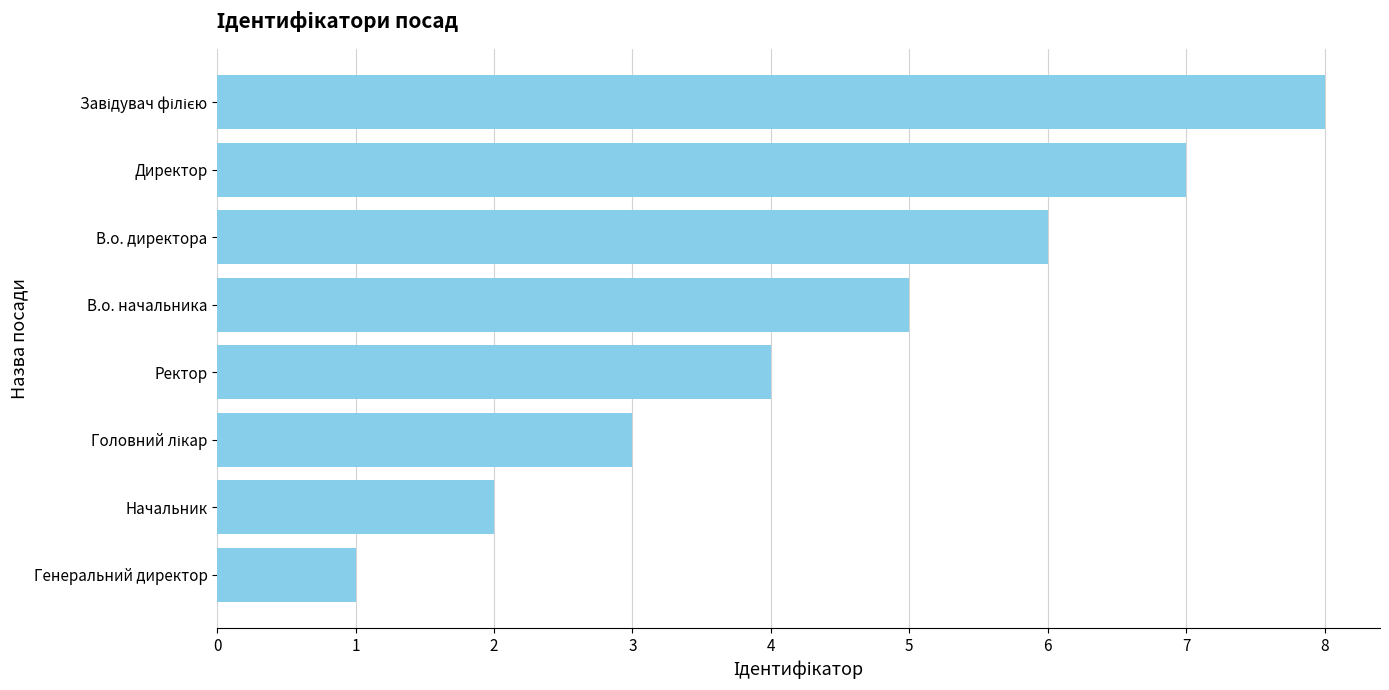

What is the difference between the maximum and second lowest values?

6